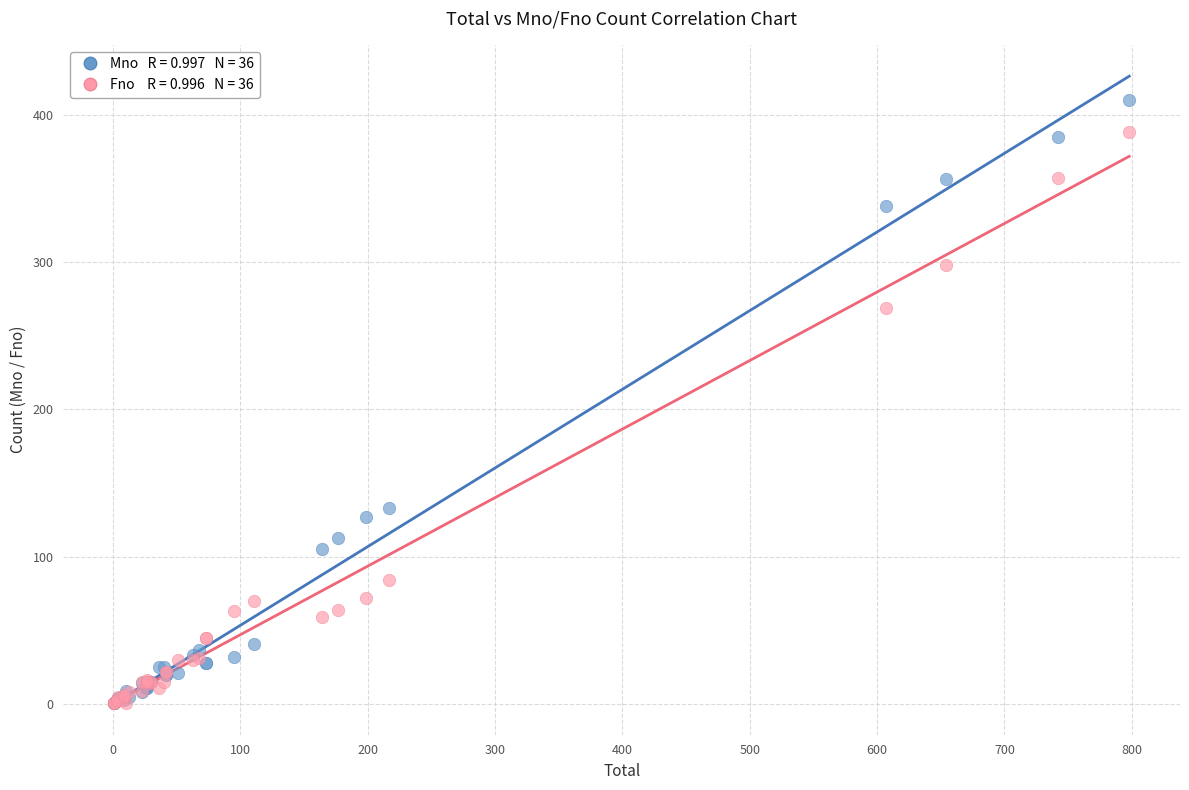

Across all series, what Y value is closest to 205?

269